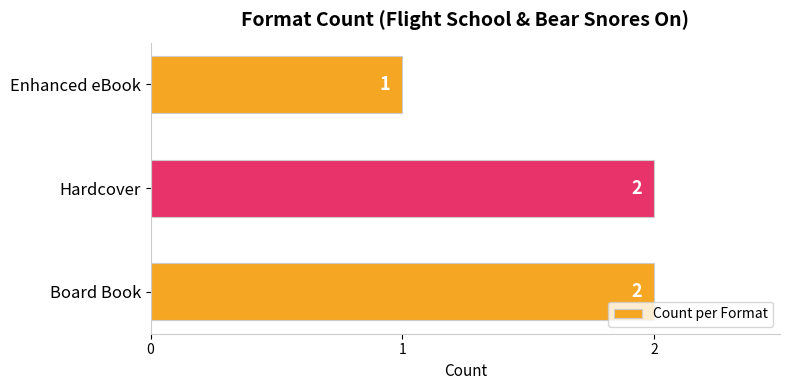

Which label corresponds to the smallest value in the chart?

Enhanced eBook